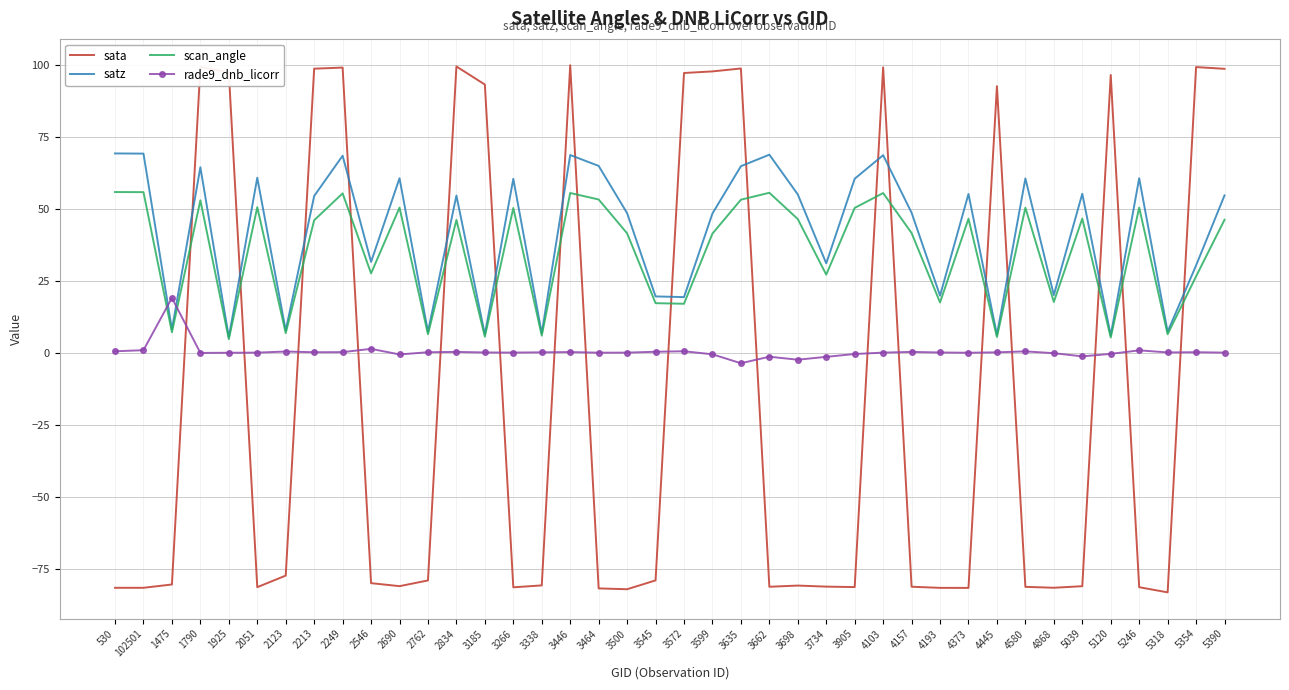

Between 2213 and 5318, which series saw the biggest shift?

sata